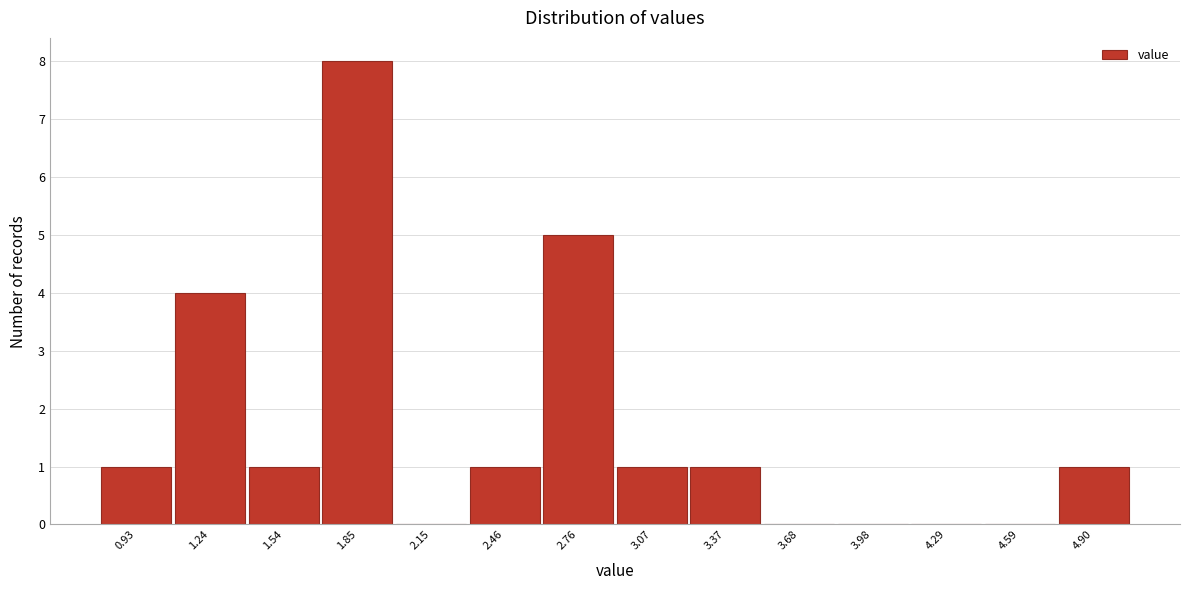

Reading left to right, list all the values displayed in this chart.

0.93=1	1.24=4	1.54=1	1.85=8	2.15=0	2.46=1	2.76=5	3.07=1	3.37=1	3.68=0	3.98=0	4.29=0	4.59=0	4.90=1